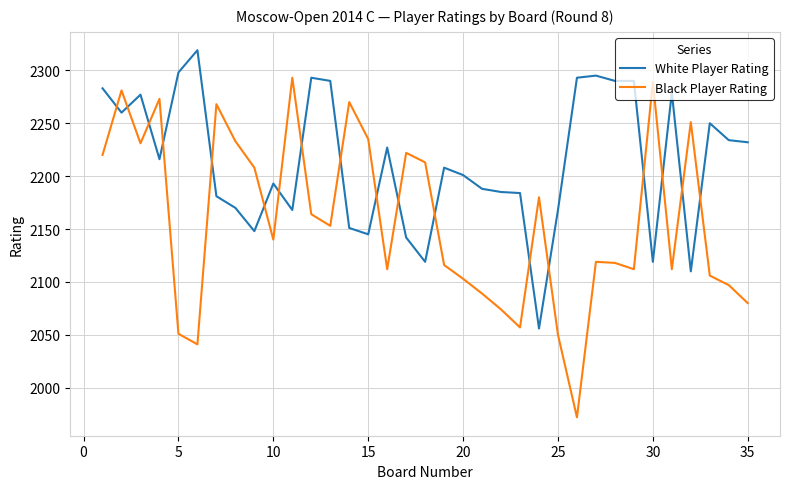

Which series has the widest spread of values?

Black Player Rating